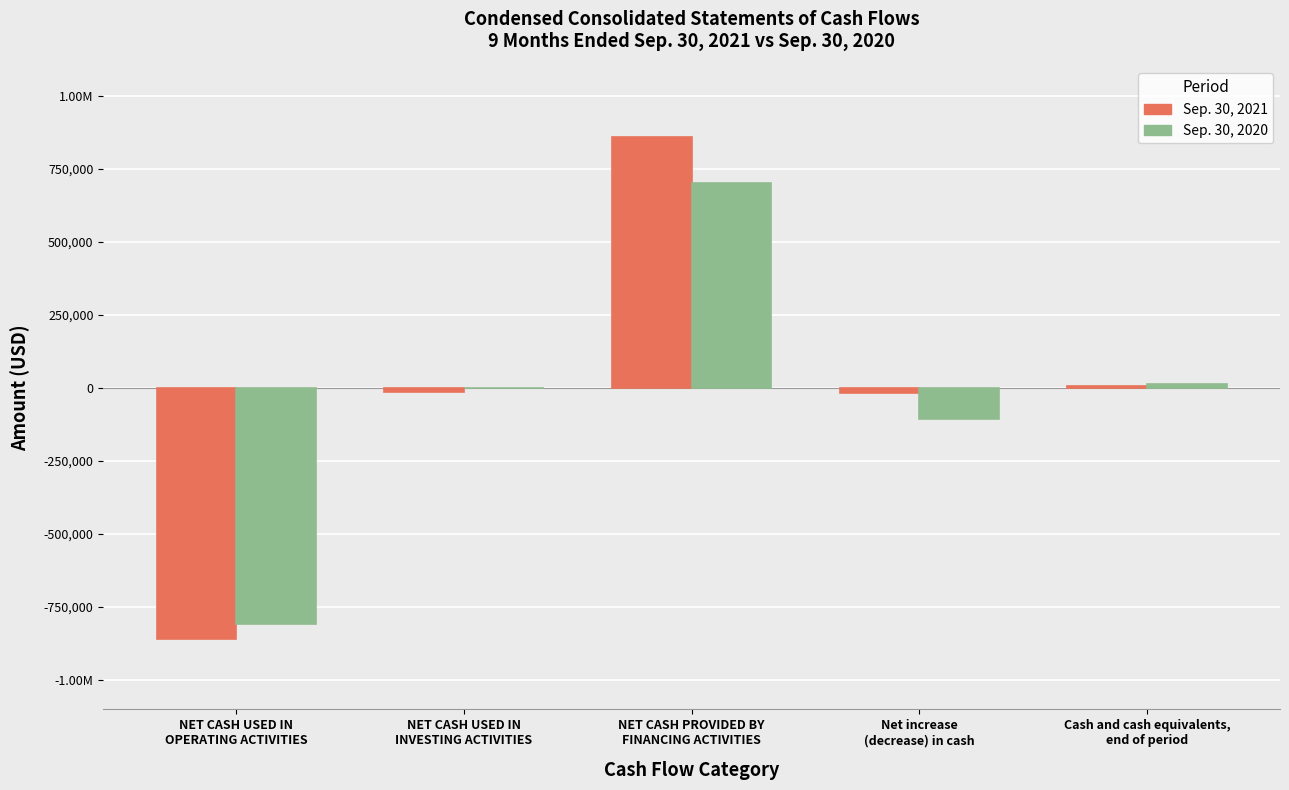

Is it true that Sep. 30, 2020 equals 14450 at Cash and cash equivalents,
end of period?

True